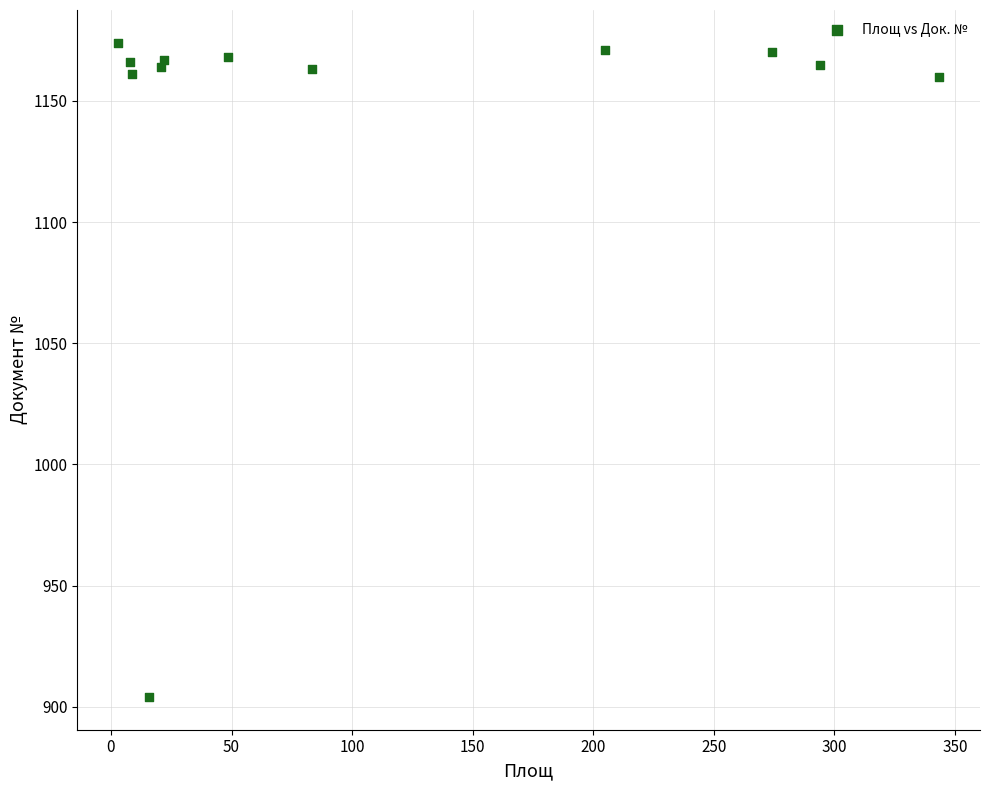

What is the average Y value?

1144